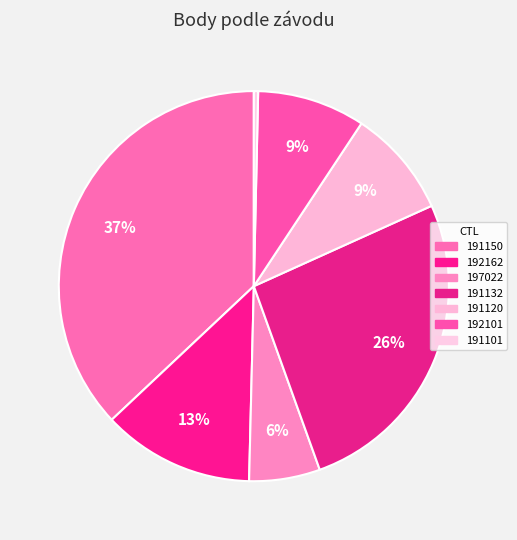

How many slices are in this pie chart?

7